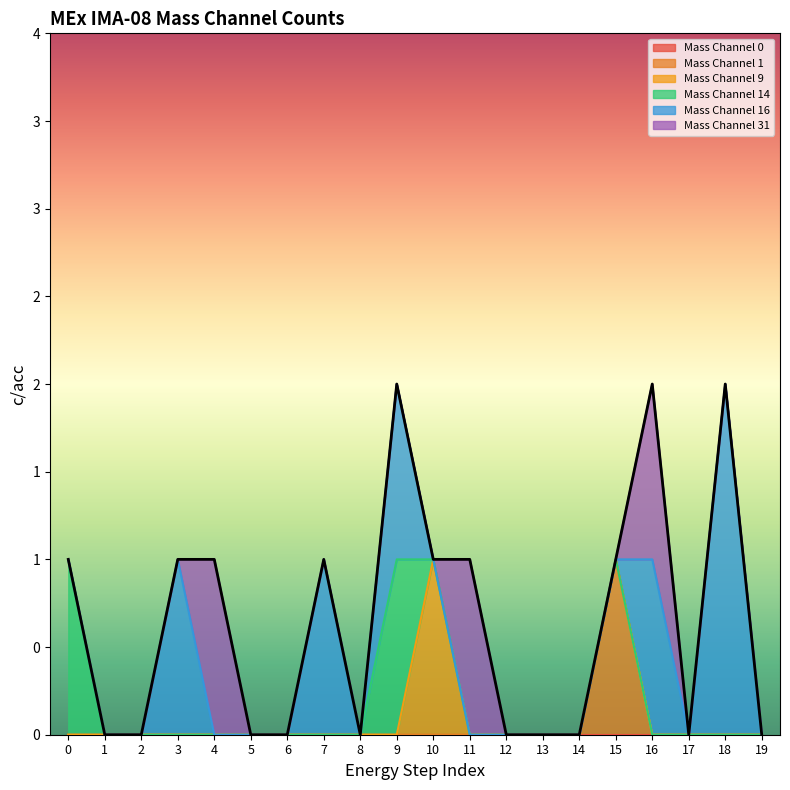

List the series in order of their peak value, highest first.

Mass Channel 16, Mass Channel 1, Mass Channel 9, Mass Channel 14, Mass Channel 31, Mass Channel 0